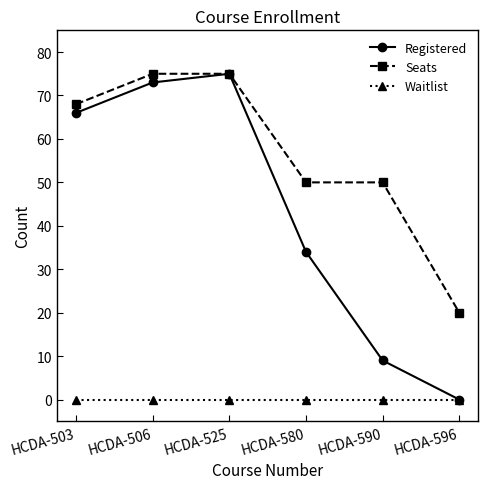

True or false: Waitlist has a value of 0 at HCDA-596.

True